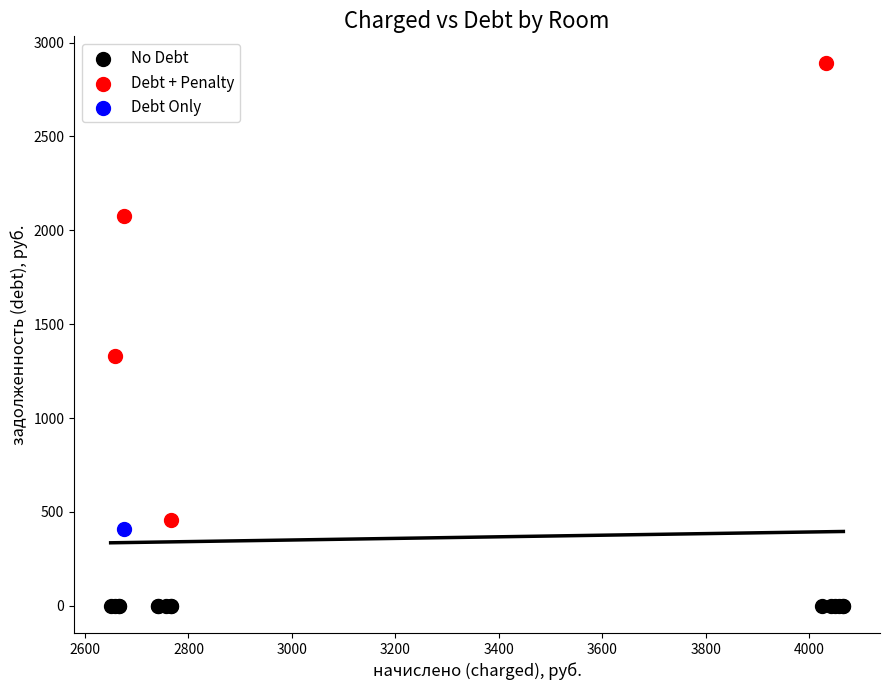

What are all the series names shown in the legend?

No Debt, Debt + Penalty, Debt Only